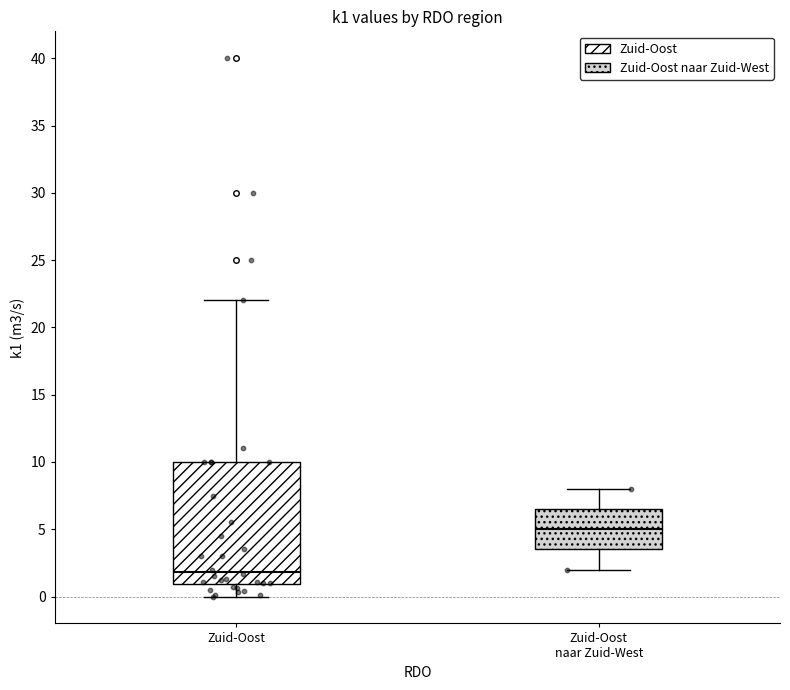

Reading left to right, transcribe this box plot: for each box, give where its median line is, the range the box spans, and where its two whiskers end, as read against the y-axis. The values are not printed on the chart, so give them approximately, as read against the axis.

Zuid-Oost: median 2.0, box 1.0 to 10.0, whiskers 0.0 to 22.0
Zuid-Oost naar Zuid-West: median 5.0, box 3.5 to 6.5, whiskers 2.0 to 8.0